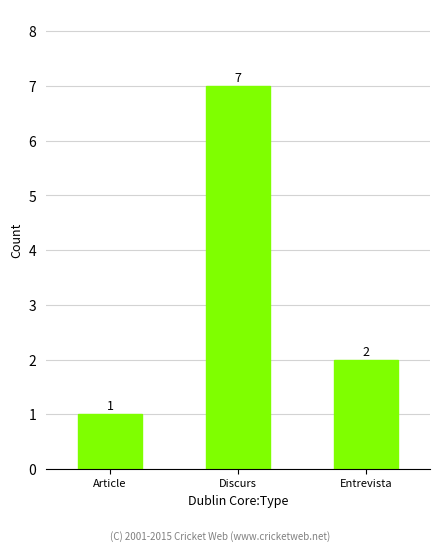

What is the value of the 3rd bar from the left?

2